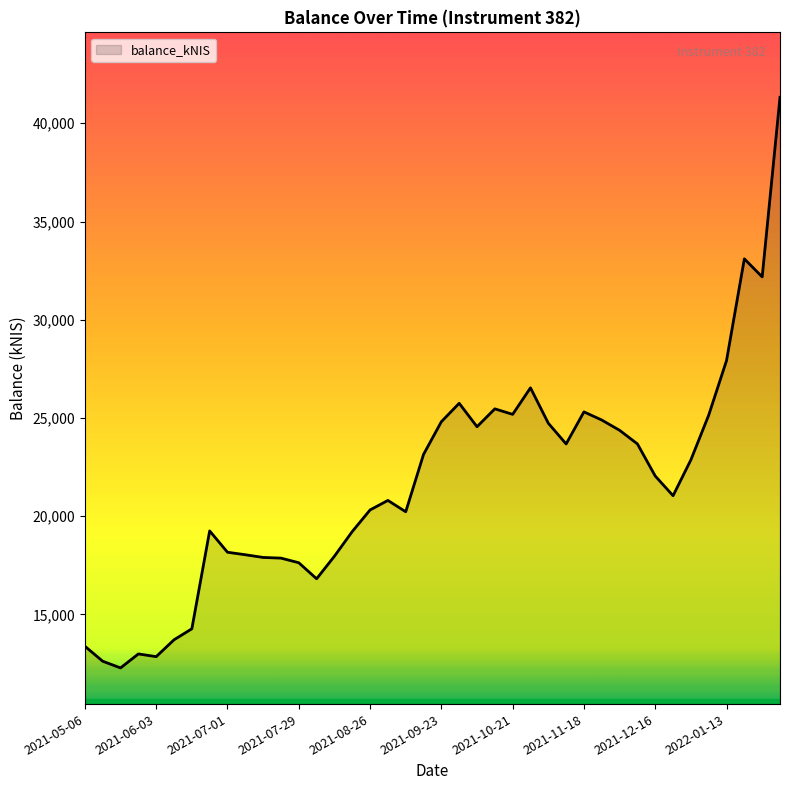

What is the maximum value shown in the chart?

41322.9